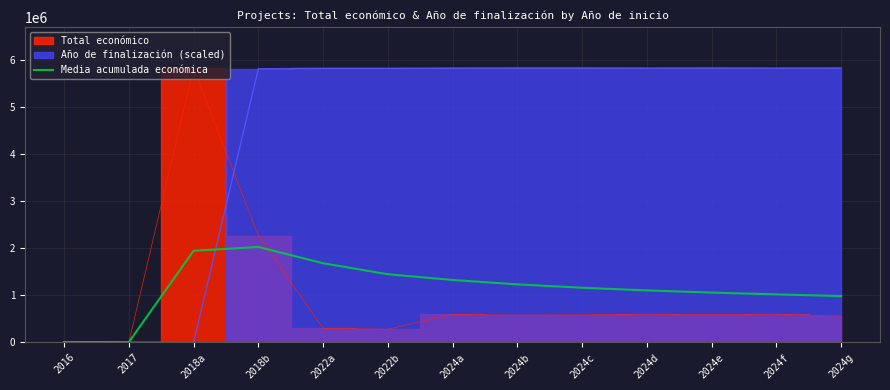

What is the label of the 5th point from the right?

2024c